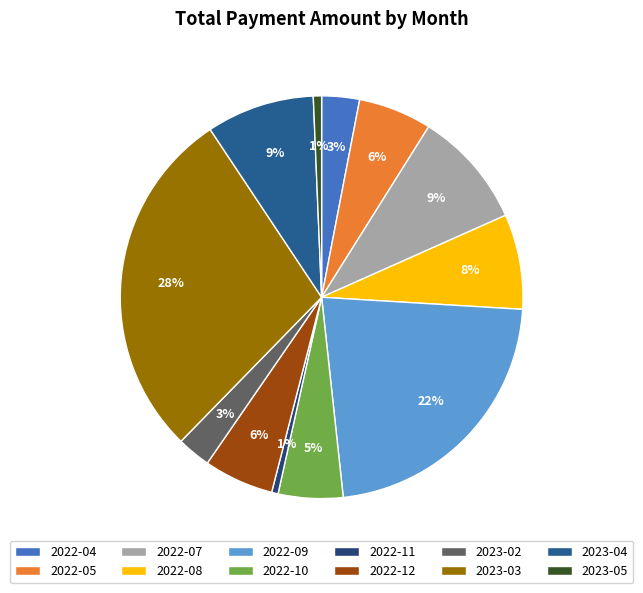

Does 2023-02 account for over 50% of the chart?

No